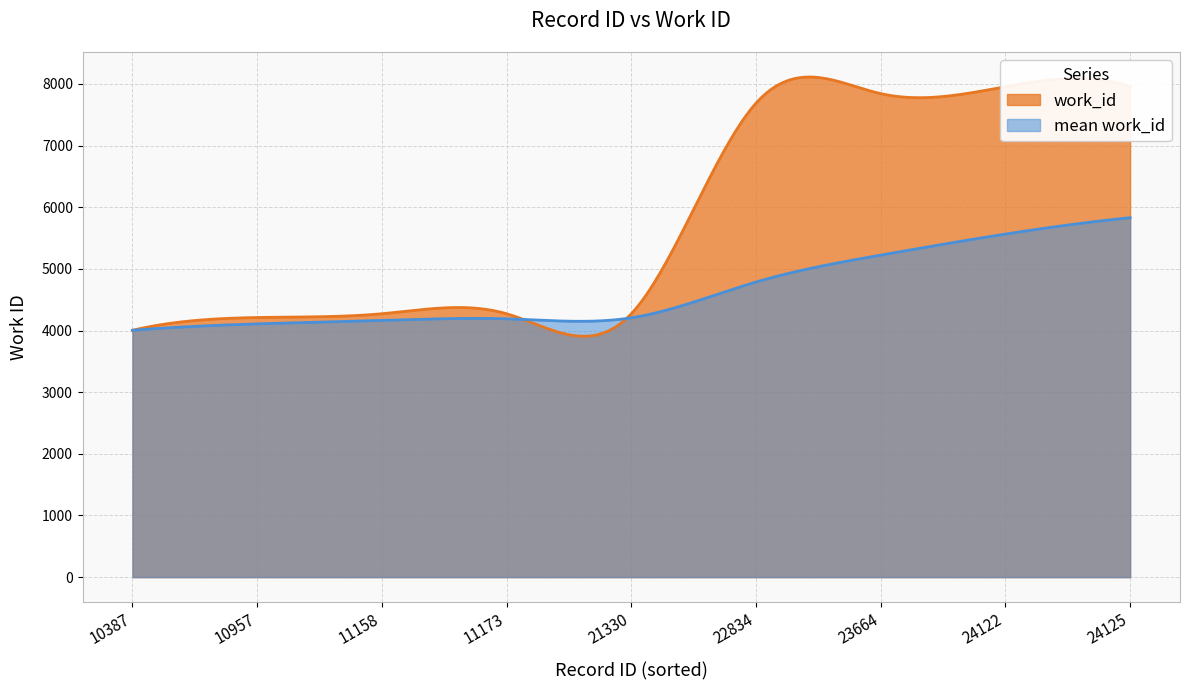

True or false: the data has more than 1 interior local peaks.

False